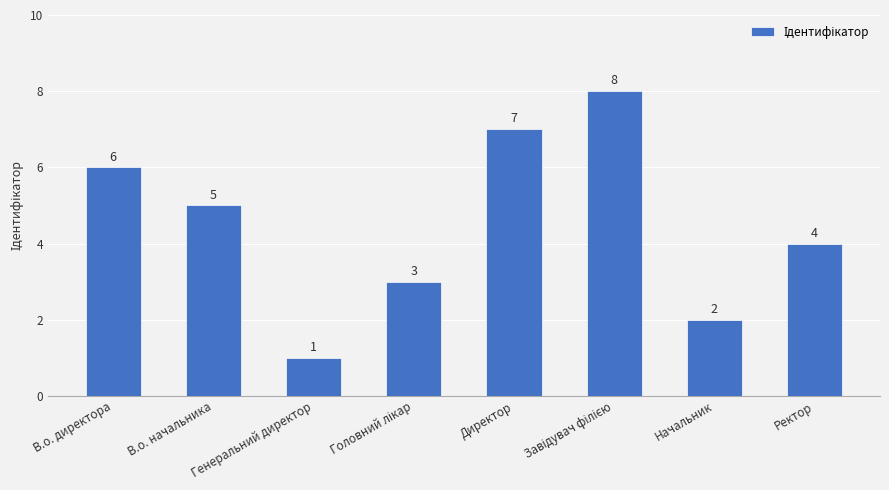

What is the minimum value shown in the chart?

1